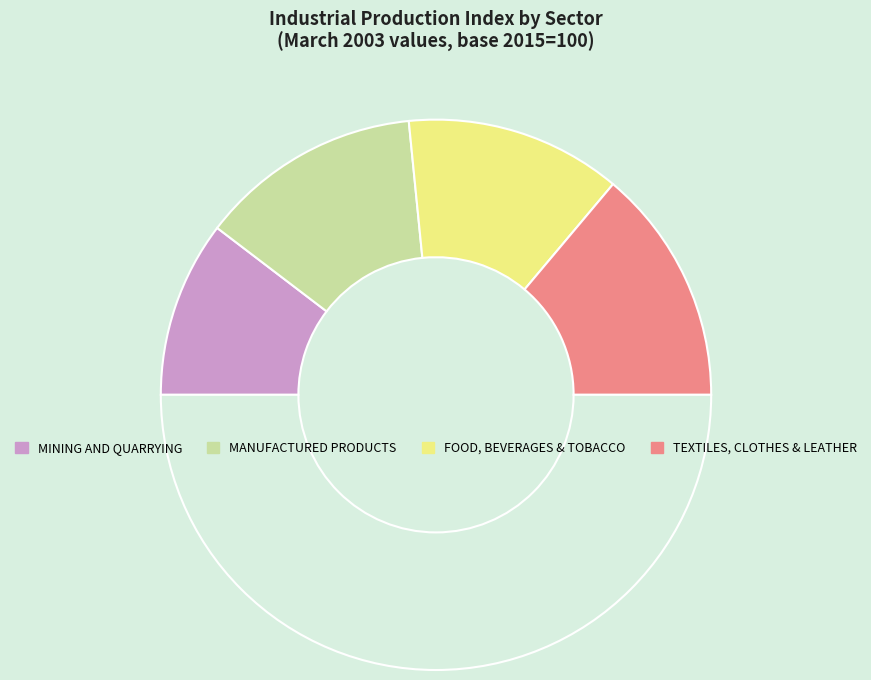

How many slices are in this pie chart?

5